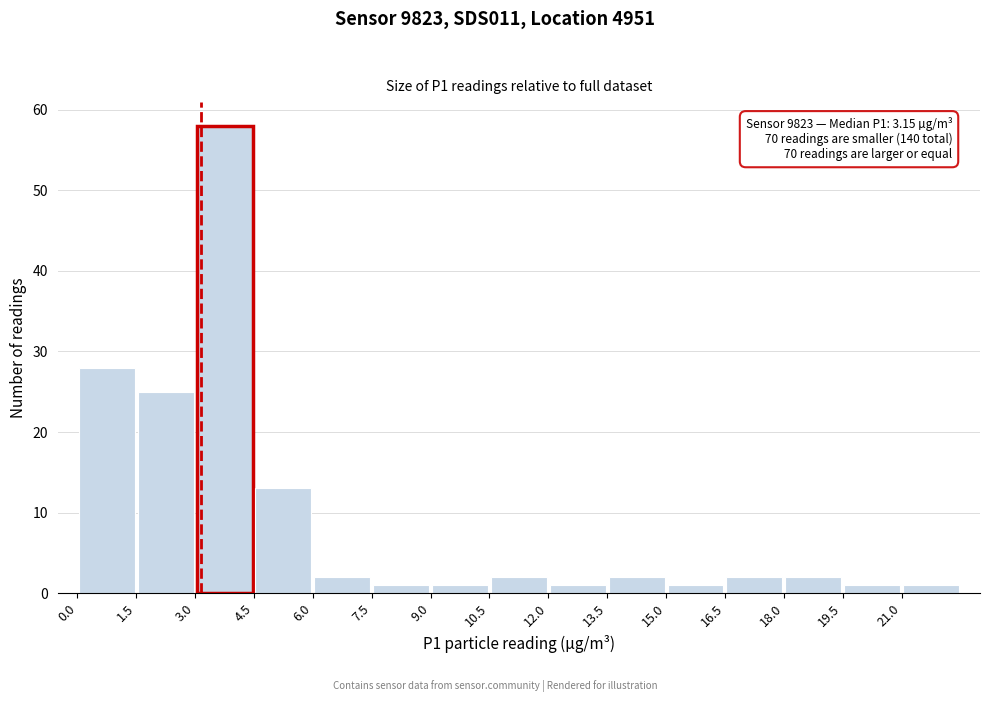

Over which range of the x-axis is the bar tallest?

3.0 to 4.5